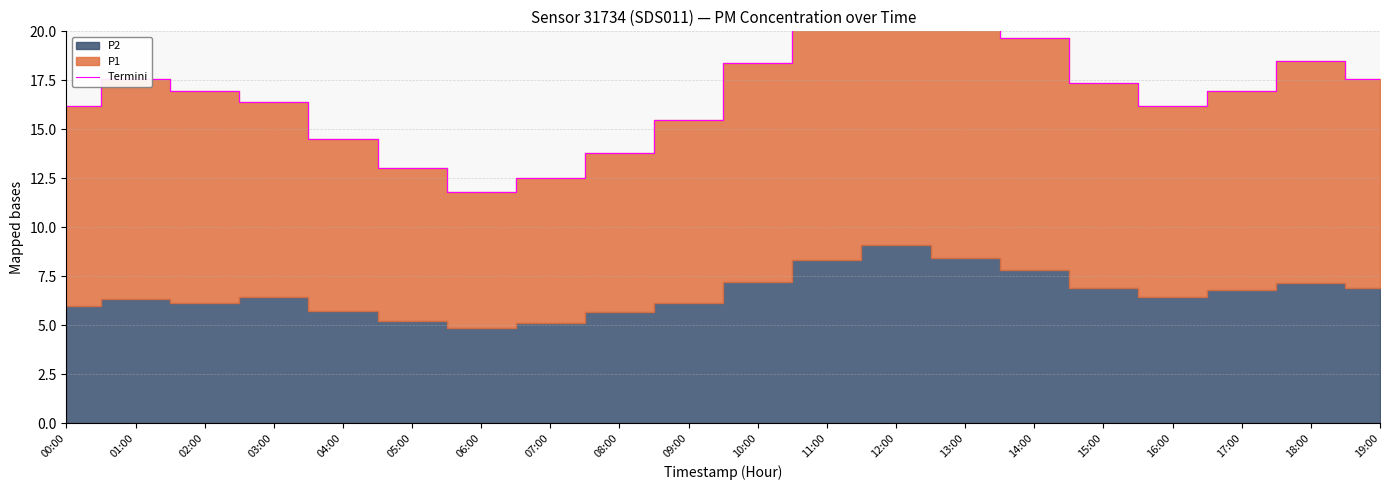

Reading left to right, extract all data points from this chart.

00:00=16.2	01:00=17.6	02:00=17.0	03:00=16.4	04:00=14.5	05:00=13.0	06:00=11.8	07:00=12.5	08:00=13.8	09:00=15.5	10:00=18.4	11:00=21.8	12:00=23.9	13:00=21.6	14:00=19.6	15:00=17.3	16:00=16.2	17:00=16.9	18:00=18.5	19:00=17.6